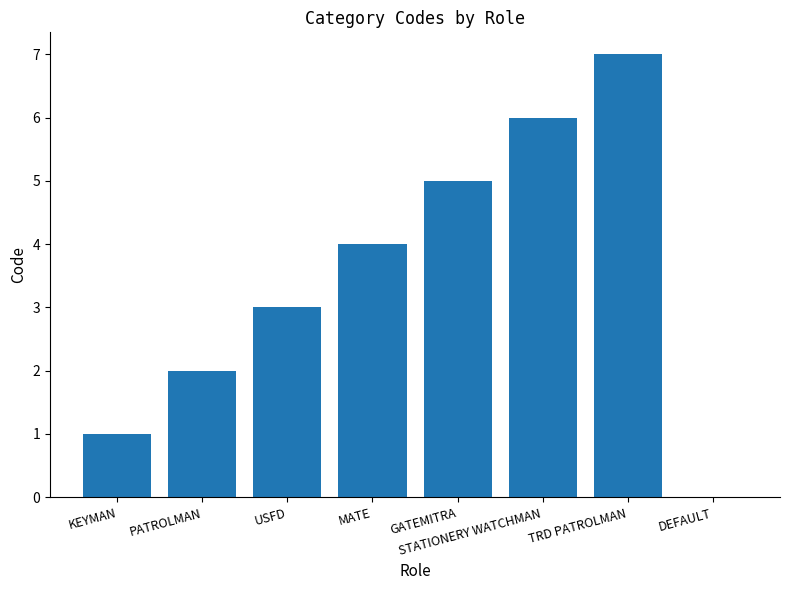

What is the change in value from MATE to DEFAULT?

-4